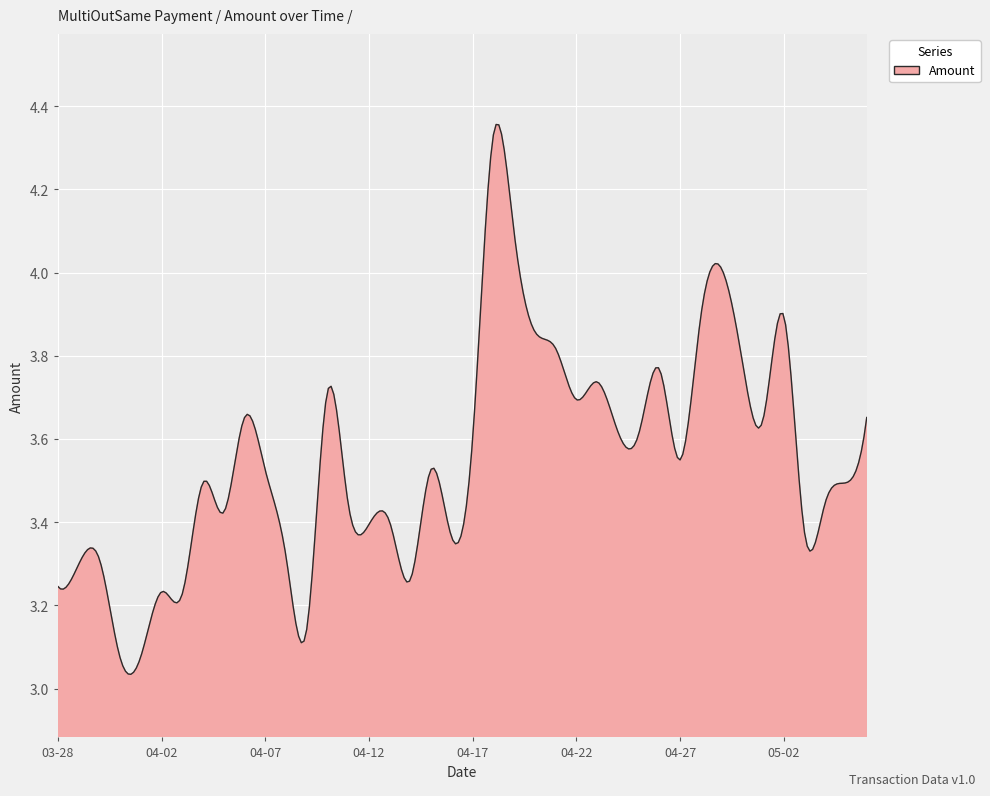

Is this an area chart (filled region under the line)?

Yes